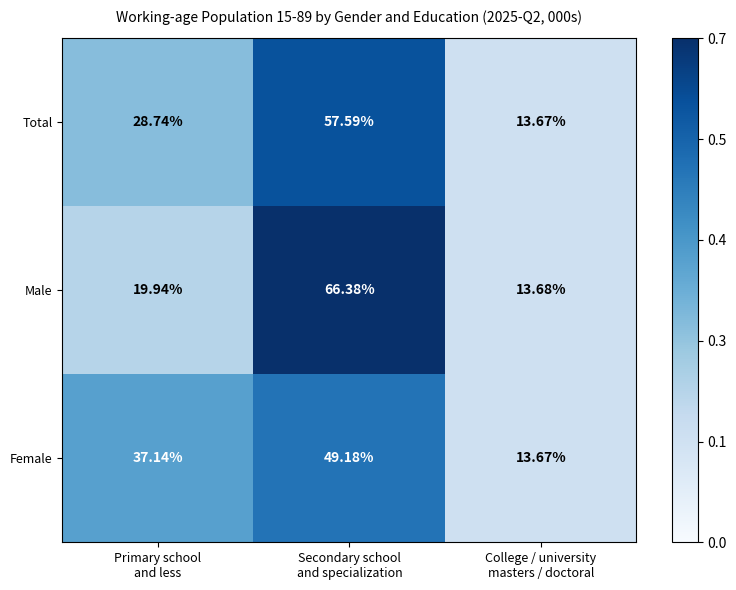

Which series has the widest spread of values?

Male